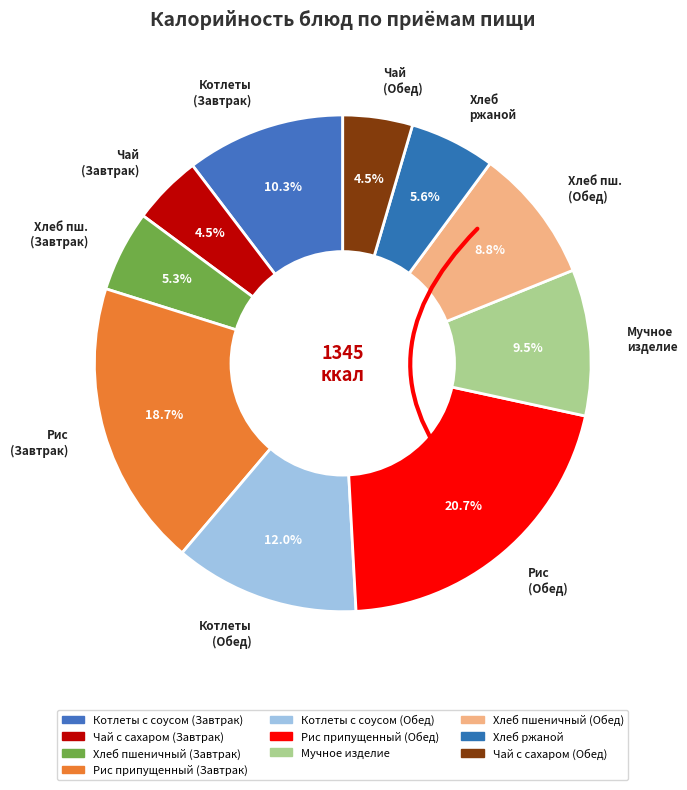

Is the sum of Котлеты (Завтрак) and Рис (Обед) greater than half?

No